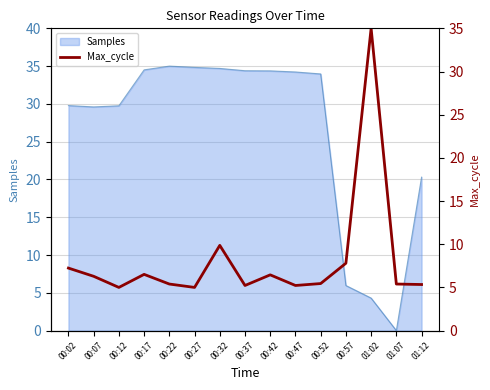

What is the average value?

8.1